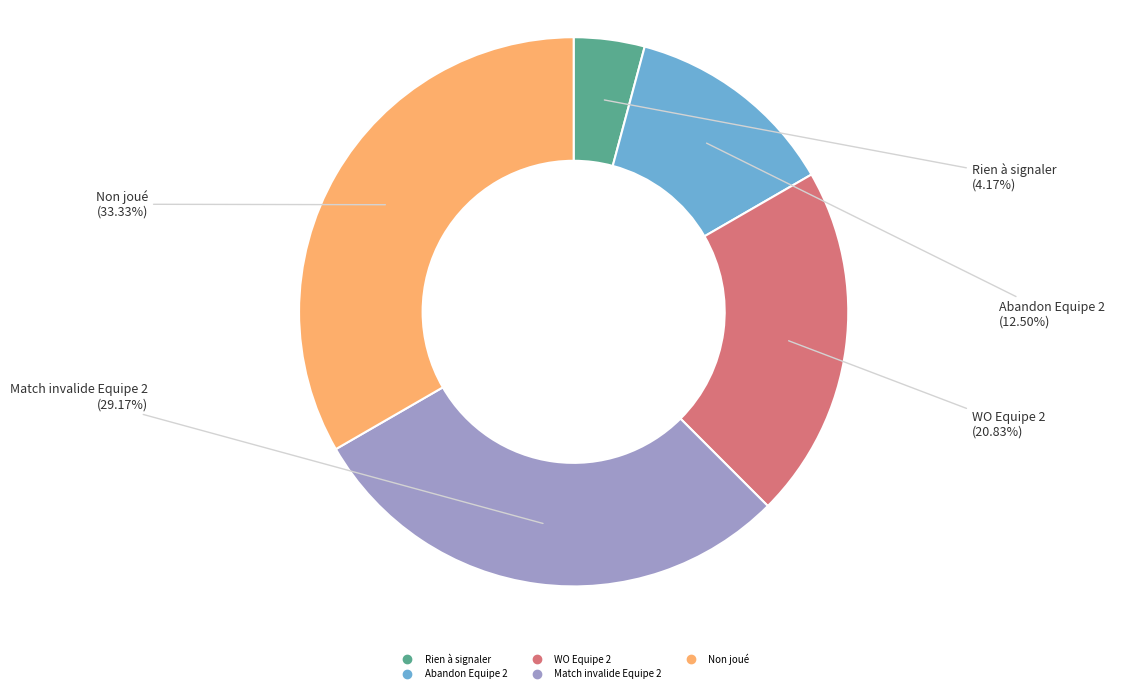

Does Non joué represent more than half of the total?

No